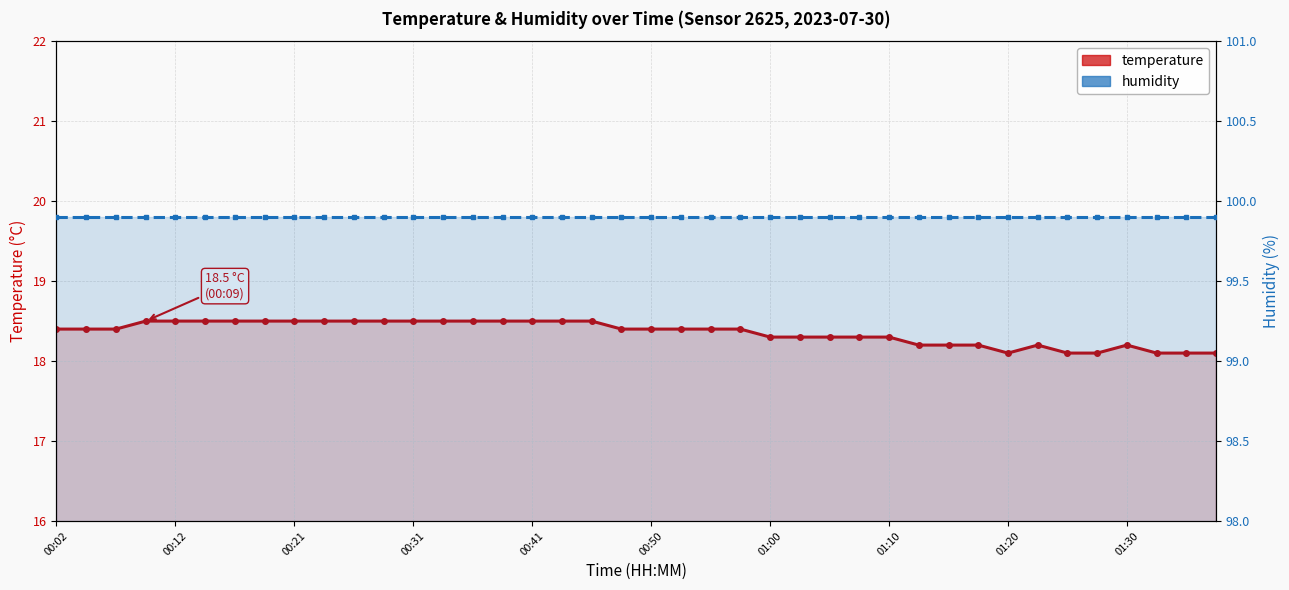

At which category is the sum across all series the highest?

00:31